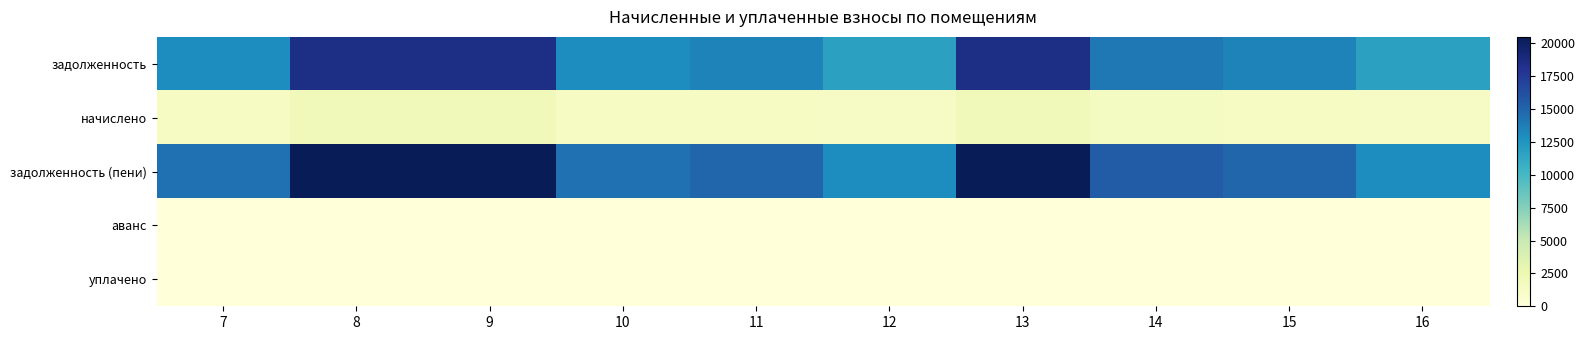

What is the spread (max minus min) of values at 7?

14354.4